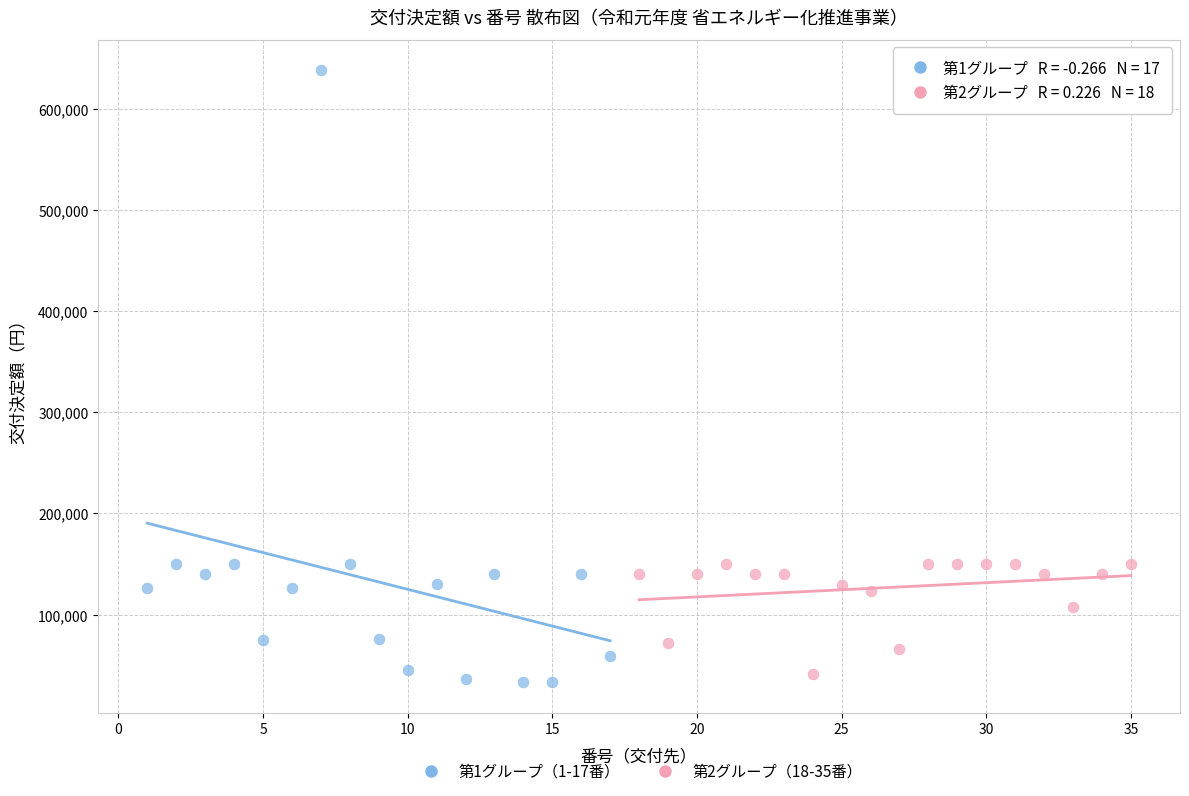

Which series reaches the maximum Y coordinate?

第1グループ（1-17番）